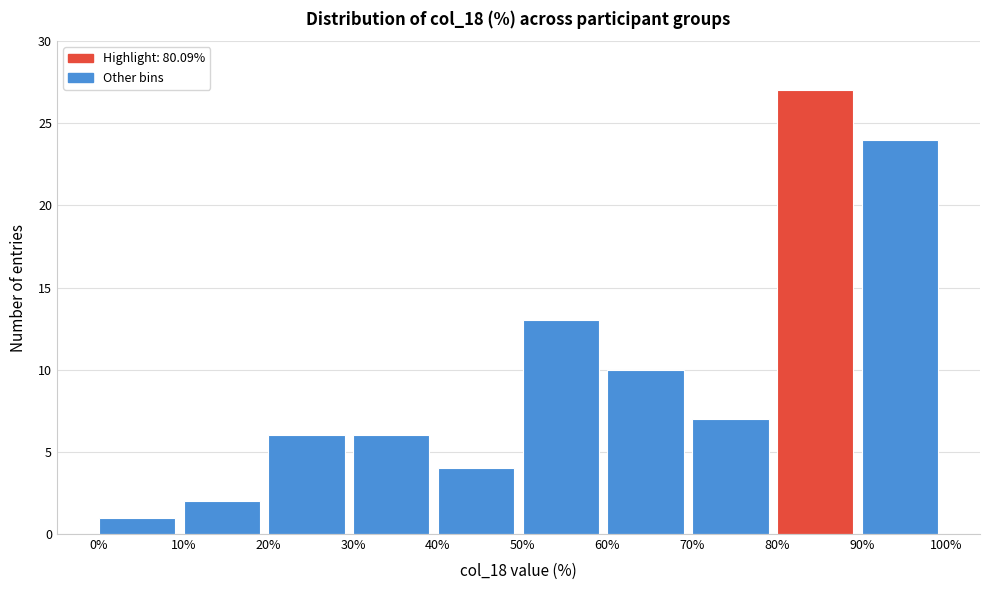

Reading left to right, transcribe this chart: for each bar, give the range it covers on the x-axis and its height. The values are not printed on the chart, so give them approximately, as read against the axis.

0% to 10%: 1
10% to 20%: 2
20% to 30%: 6
30% to 40%: 6
40% to 50%: 4
50% to 60%: 13
60% to 70%: 10
70% to 80%: 7
80% to 90%: 27
90% to 100%: 24